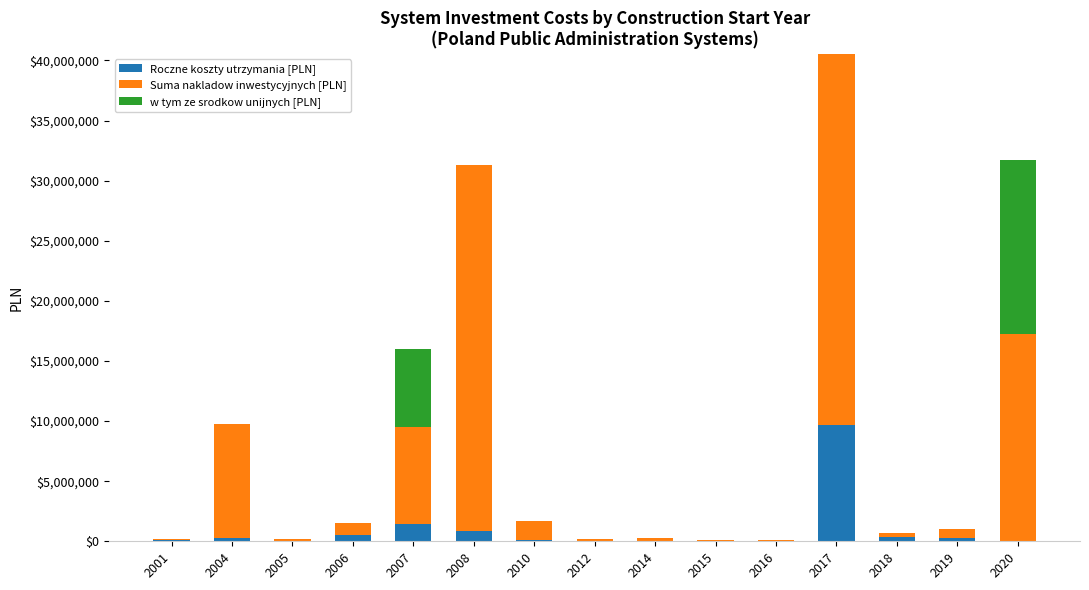

At which label does Roczne koszty utrzymania [PLN] first exceed 110000?

2004